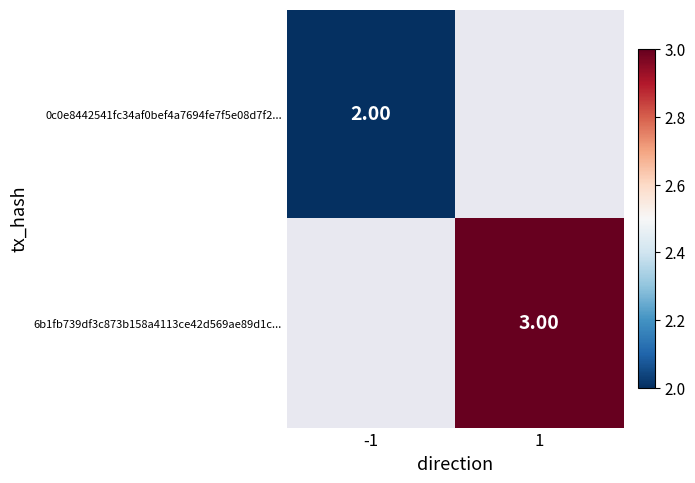

Rank the categories by 6b1fb739df3c873b158a4113ce42d569ae89d1c... value from lowest to highest.

-1, 1